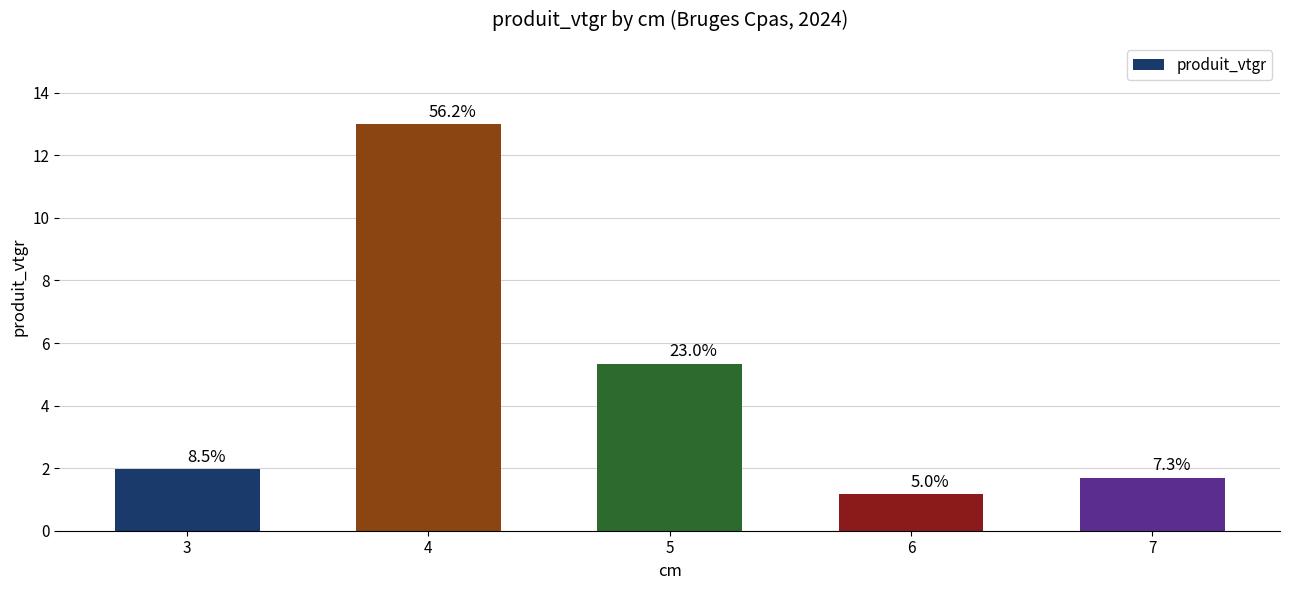

Are the bars horizontal?

No